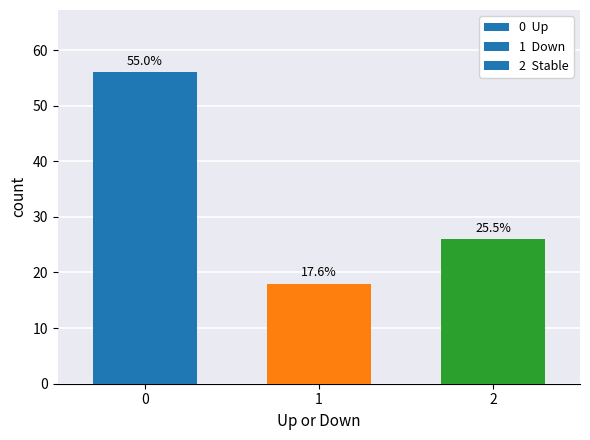

Does the chart contain any negative values?

No